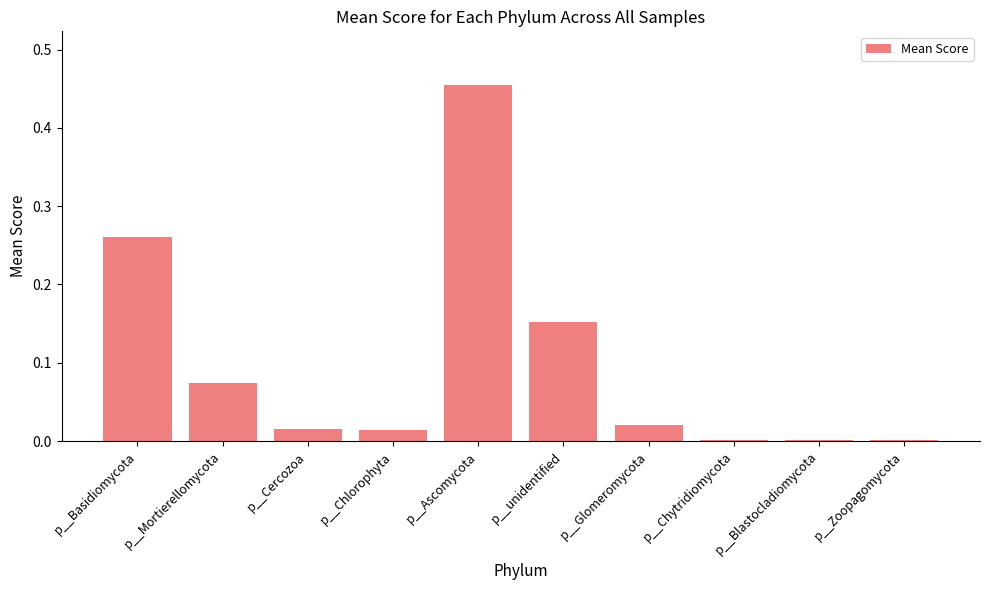

Count the number of data series in this chart.

1